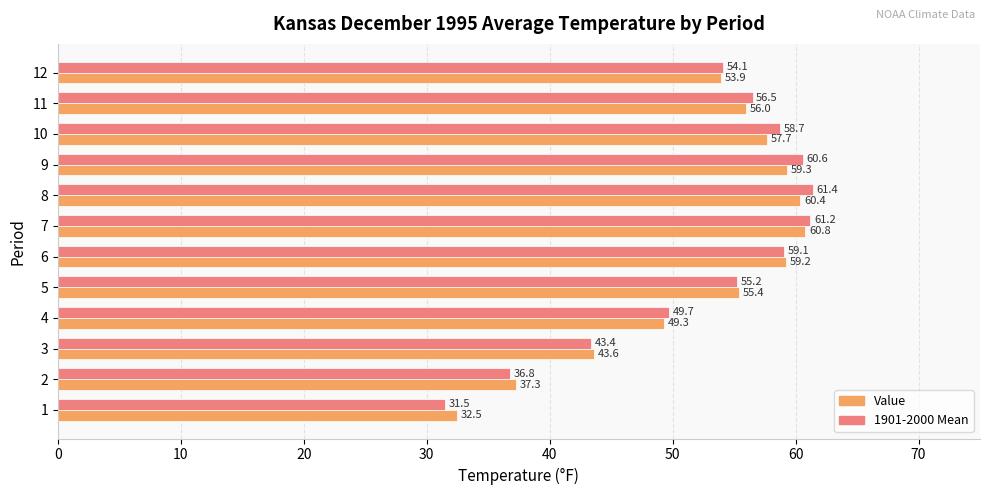

What is the difference between the 1901-2000 Mean values at 3 and 7?

17.8